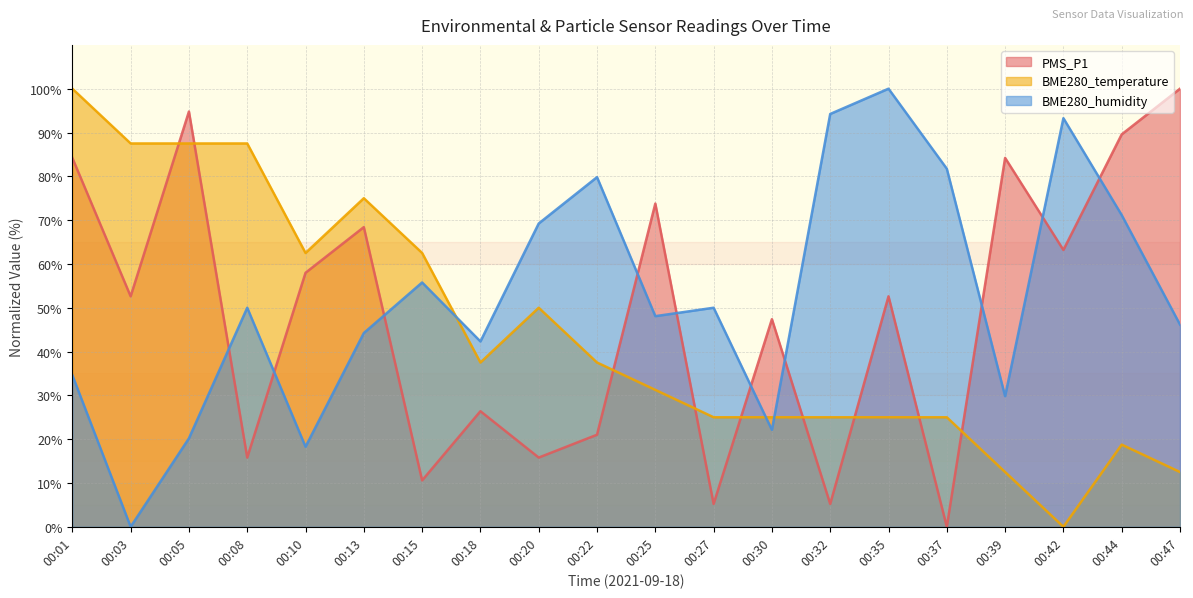

What is the maximum value for PMS_P1?

100.0